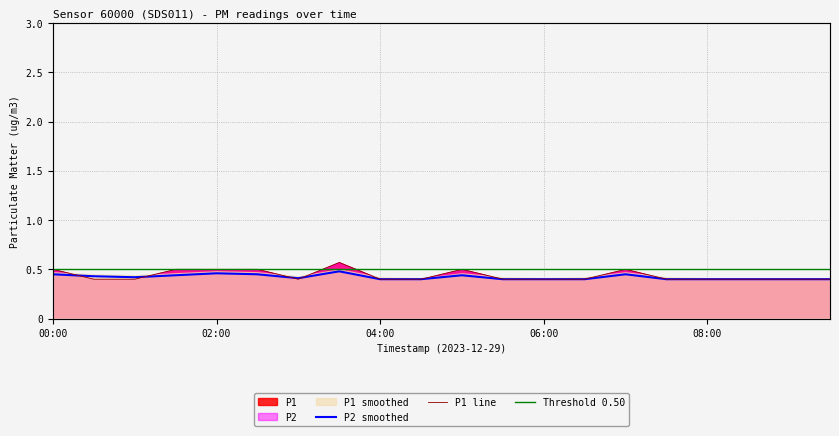

How many times do P1 and P1_smooth cross each other?

4